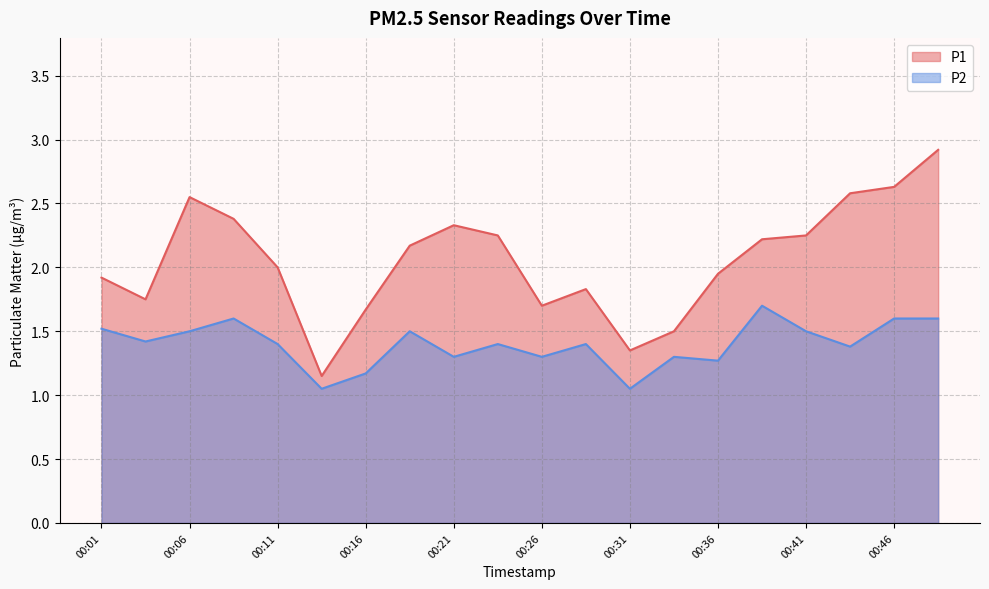

In P1, how many points are higher than both neighbors (excluding endpoints)?

3